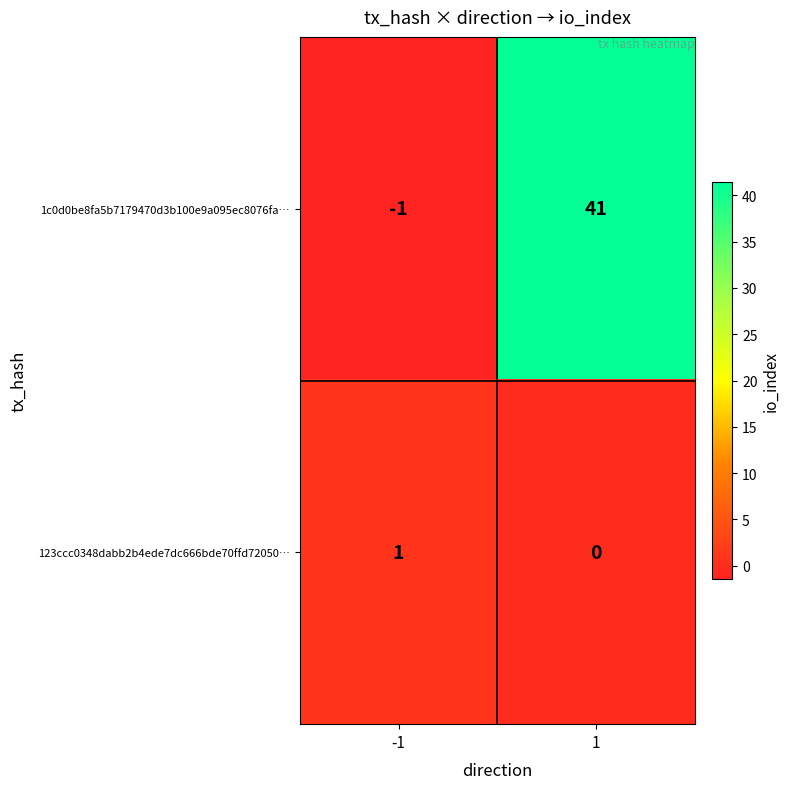

What is the spread (max minus min) of values at 1?

41